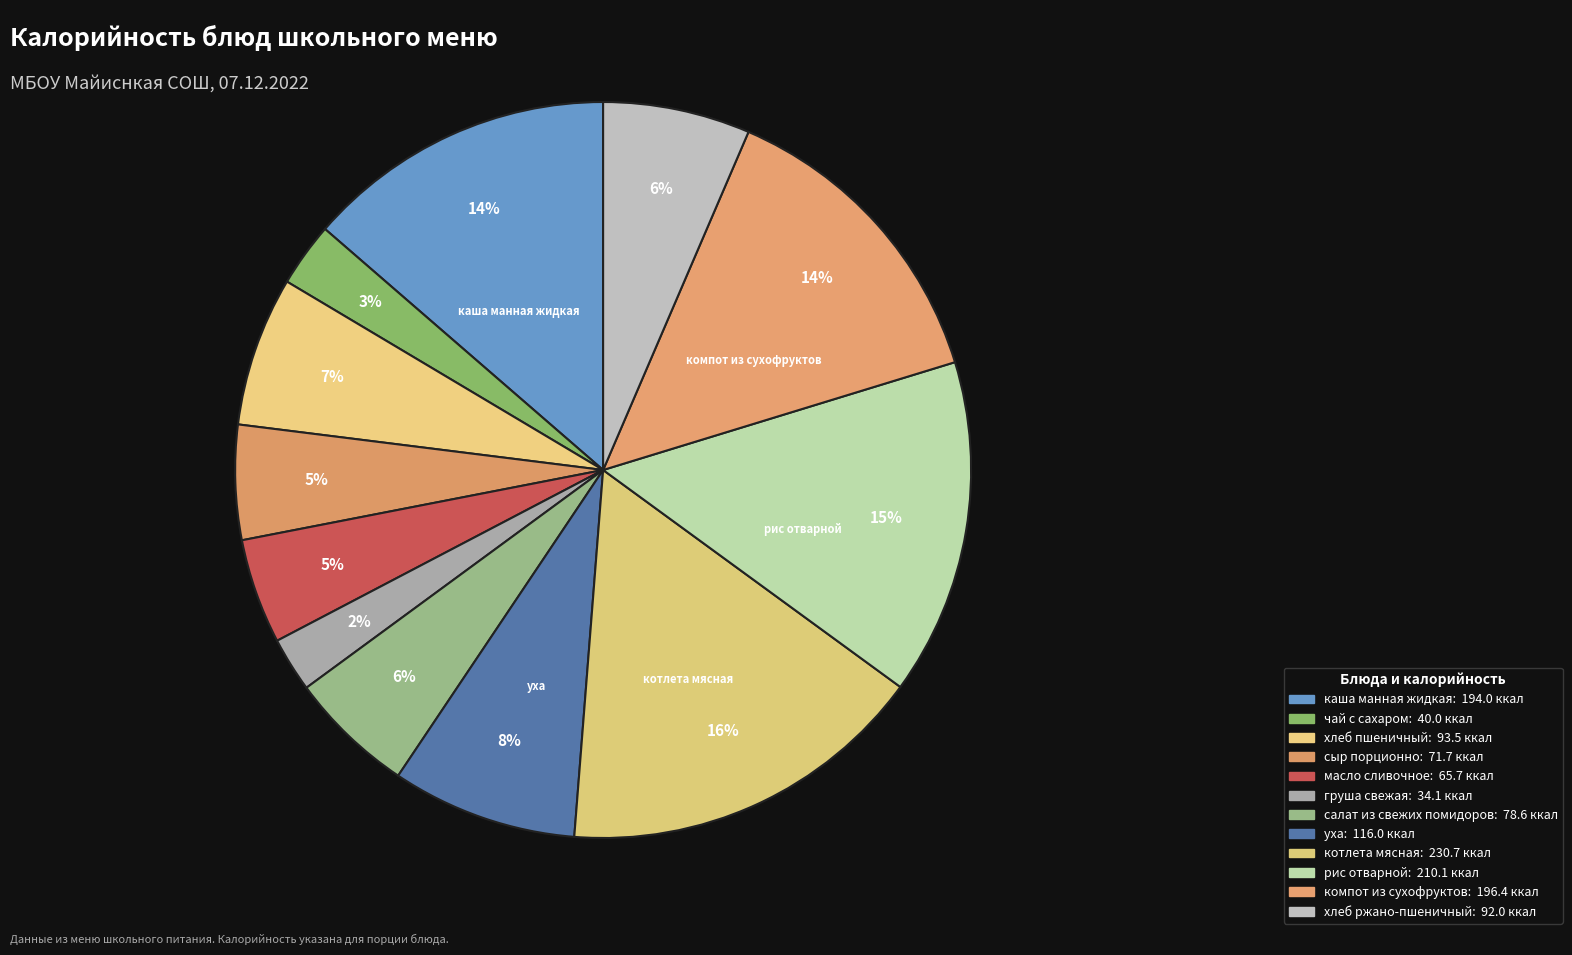

To the nearest percent, what is the combined percentage of рис отварной and сыр порционно?

20%